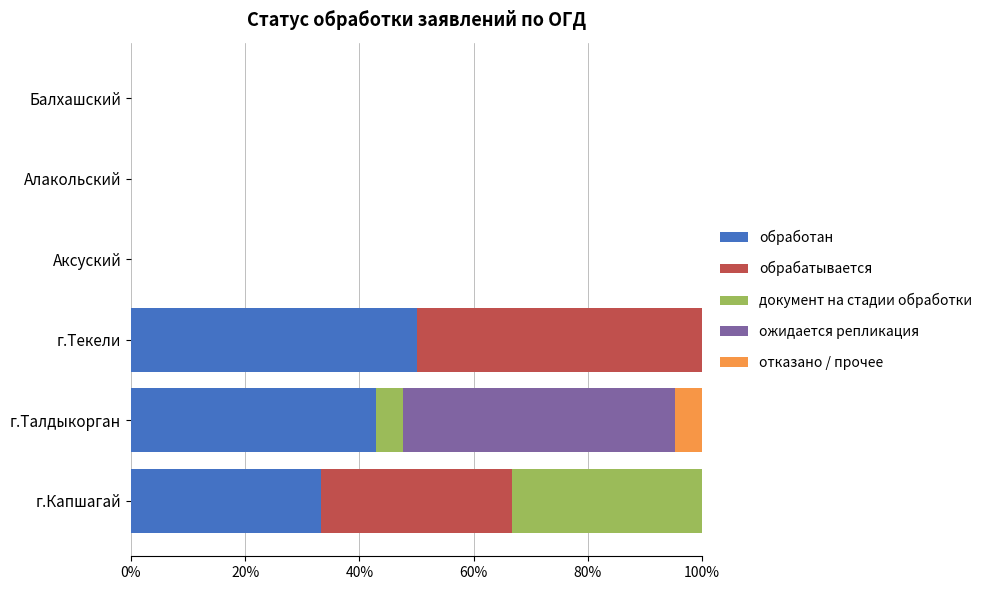

True or false: обработан has a value of -24.4 at Аксуский.

False